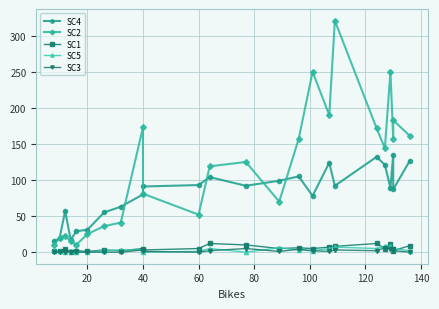

True or false: SC4 and SC1 cross at least once.

False